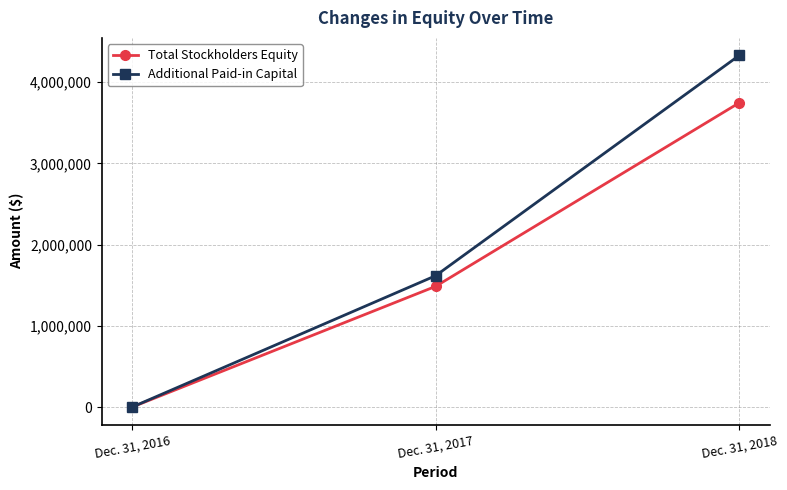

What is the sum of the Additional Paid-in Capital values at Dec. 31, 2017 and Dec. 31, 2016?

1616920